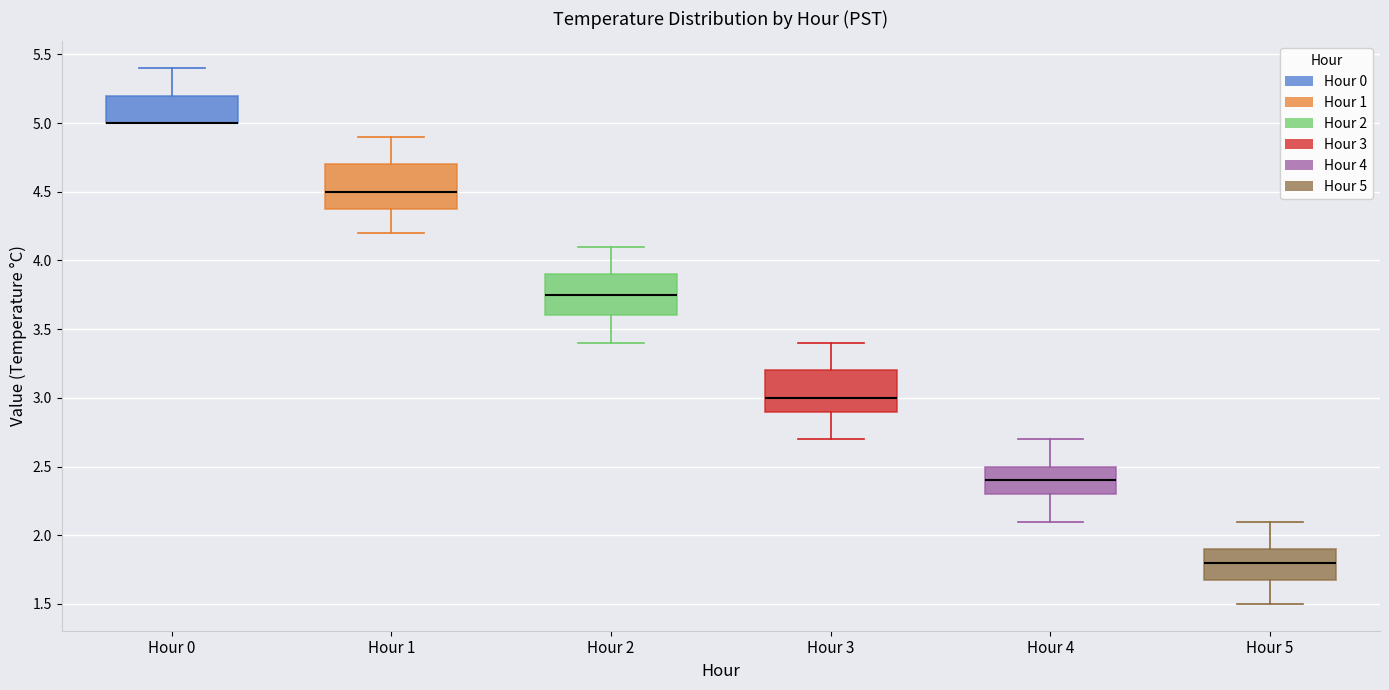

Where is the lower edge of the box for Hour 1 on the y-axis? The values are not printed on the chart, so give them approximately, as read against the axis.

4.40